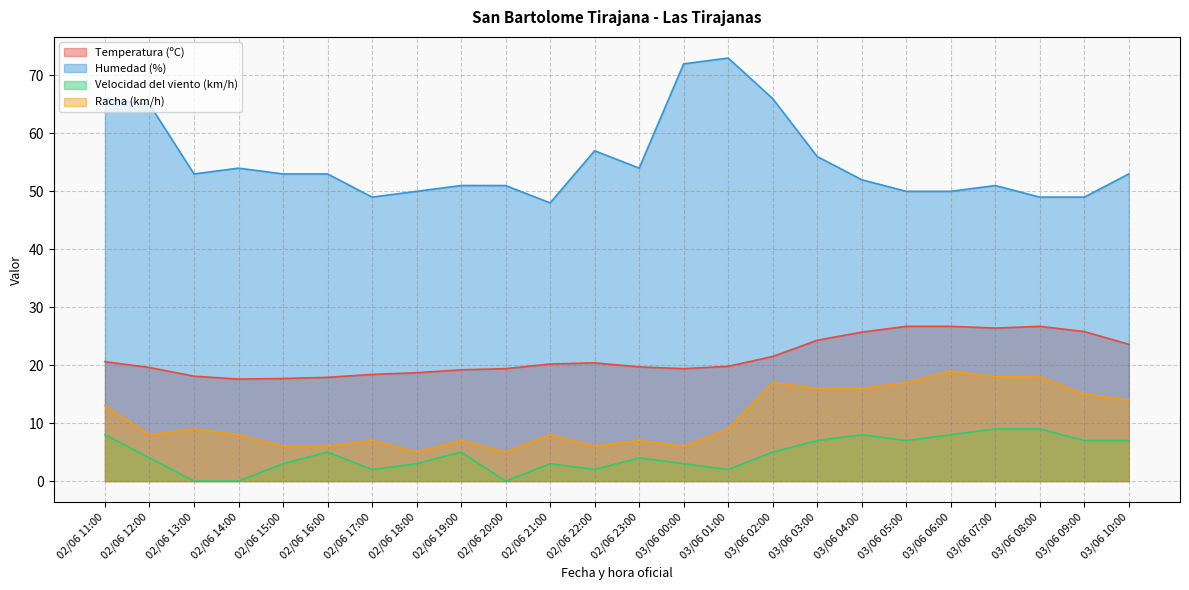

True or false: Velocidad del viento (km/h) and Racha (km/h) intersect in this chart.

False